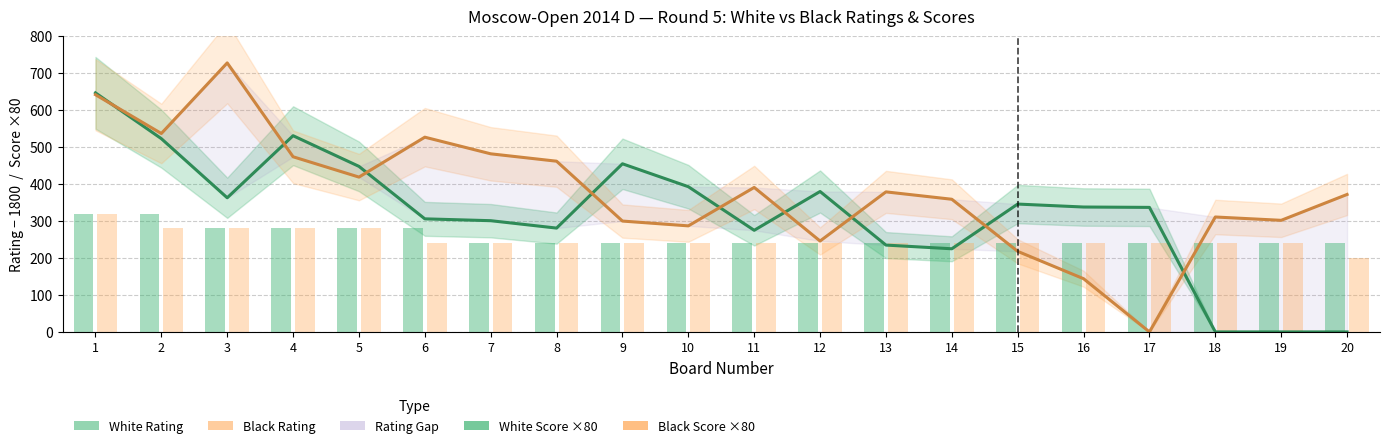

How many groups of bars are there?

20